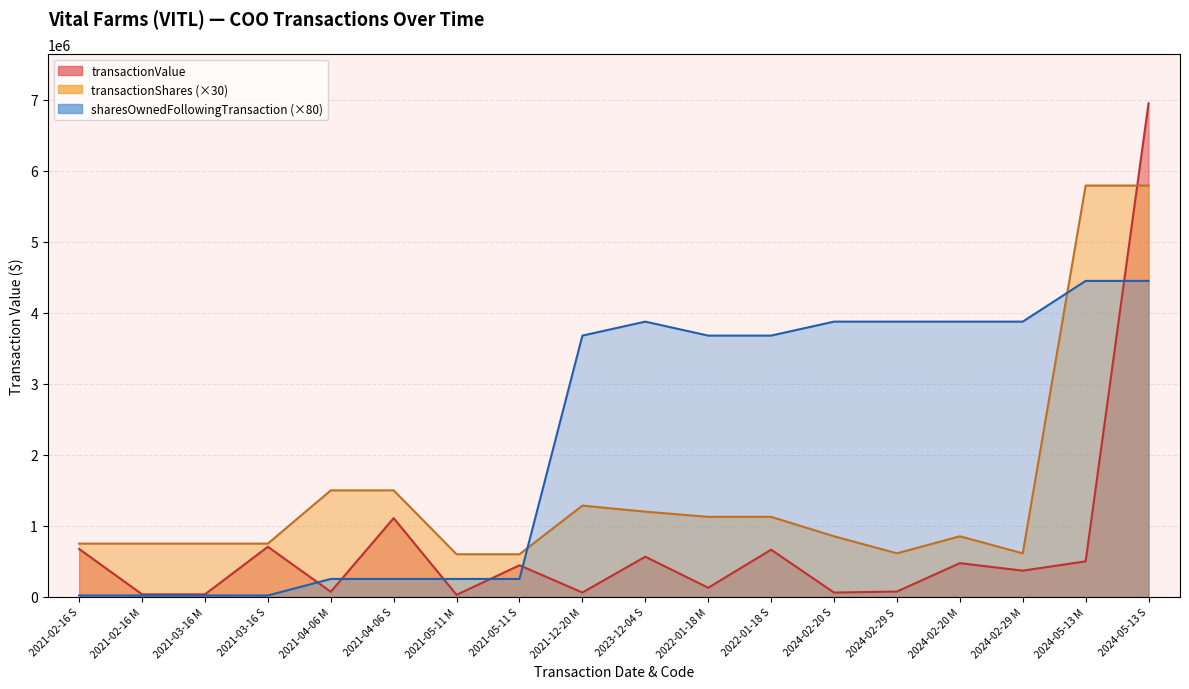

True or false: sharesOwnedFollowingTransaction has a value of 966809 at 2024-02-20 S.

False